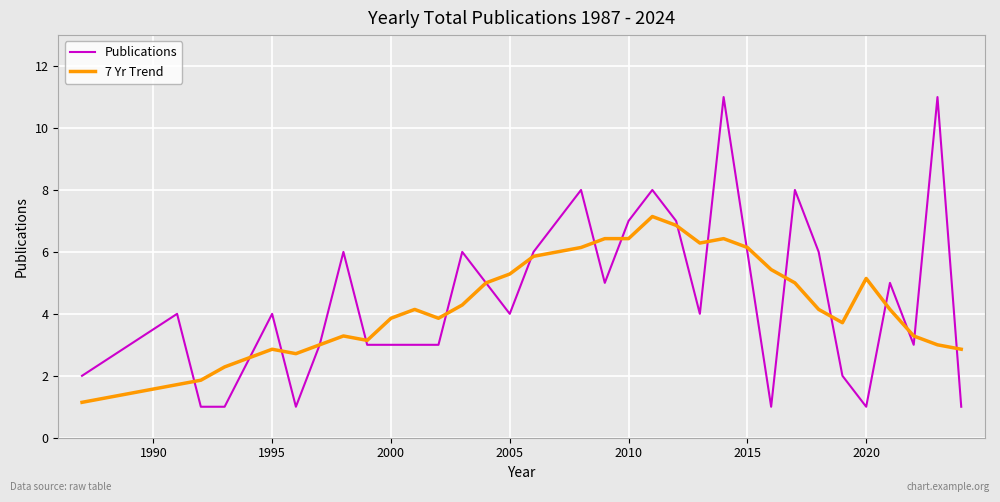

Which series has the widest spread of values?

Publications